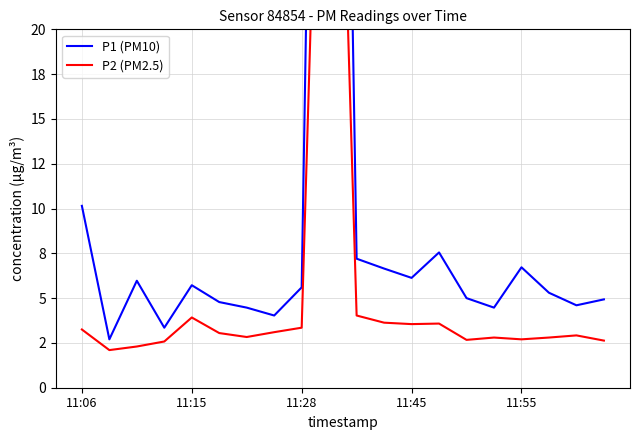

Which series has the widest spread of values?

P1 (PM10)